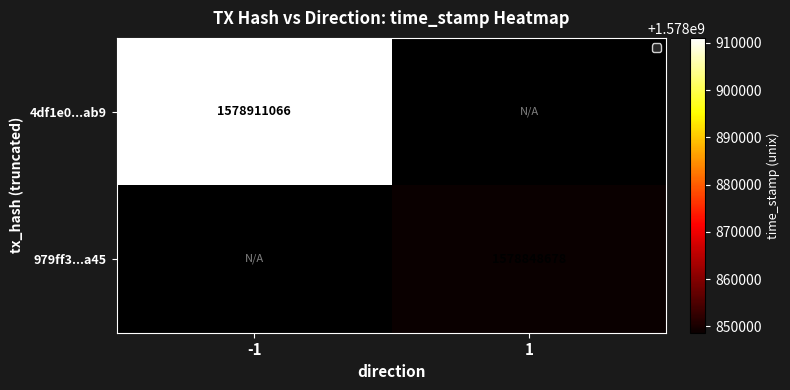

True or false: 979ff3...a45 has a value of 1578848678 at 1.

True